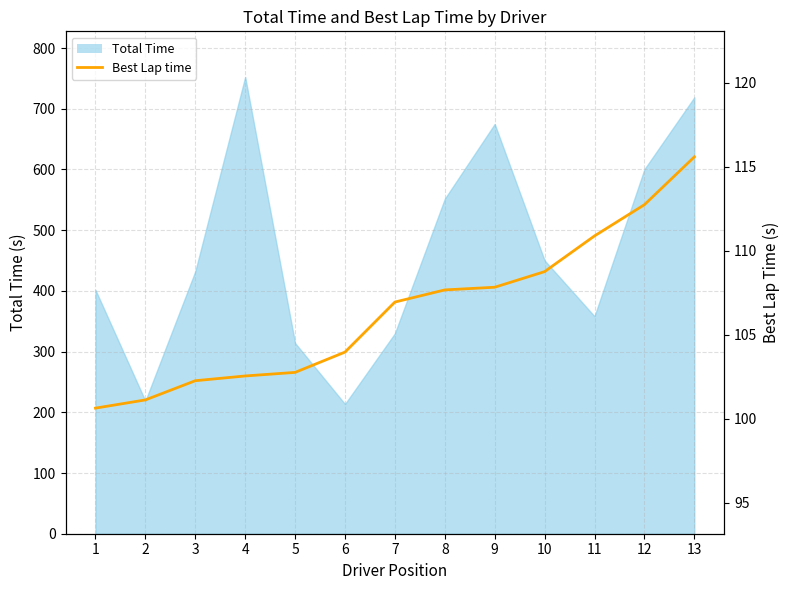

What is the change in value from 6 to 10?

+4.8